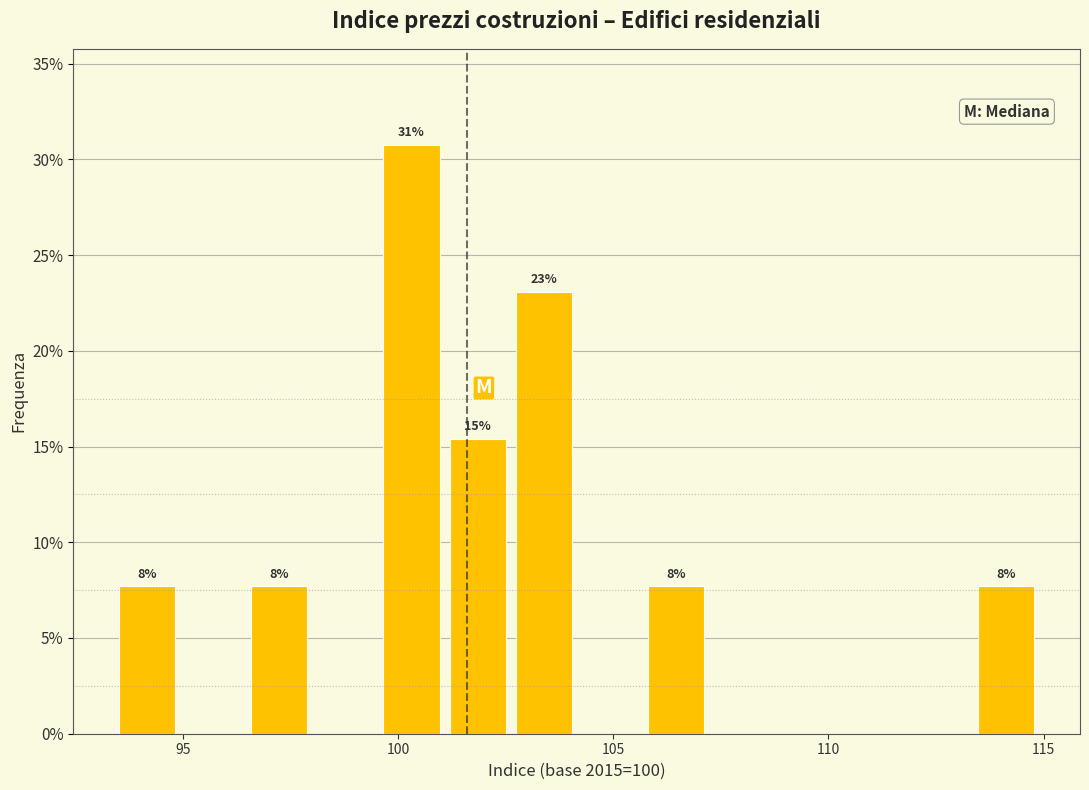

Around what value on the x-axis is the tallest bar? Give the approximate position of its centre, as read against the axis.

100.5